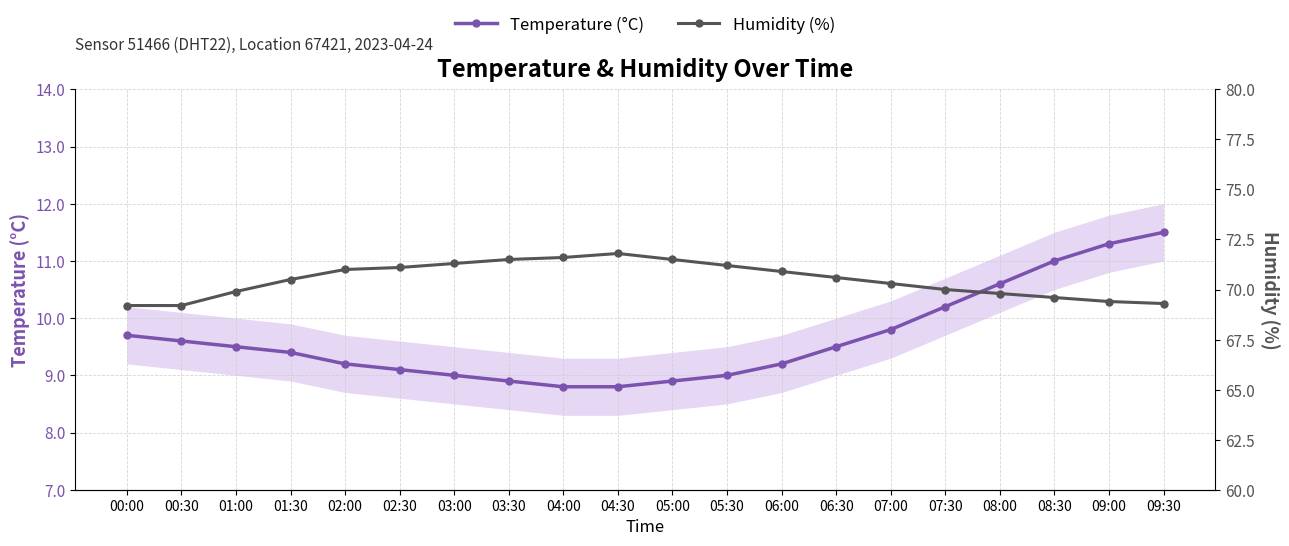

How many lines are shown in the chart?

2